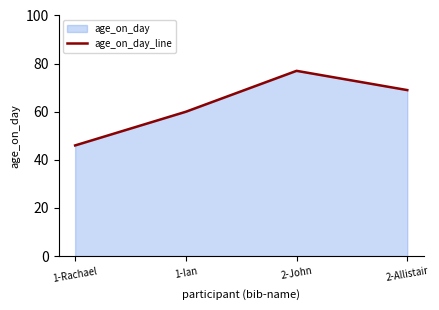

Reading left to right, what are all the values shown in this chart?

1-Rachael=46	1-Ian=60	2-John=77	2-Allistair=69